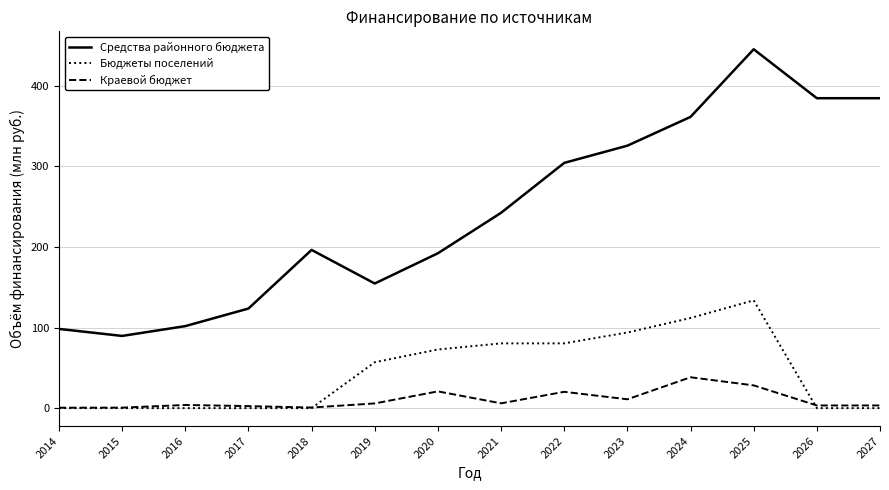

How many lines are shown in the chart?

3